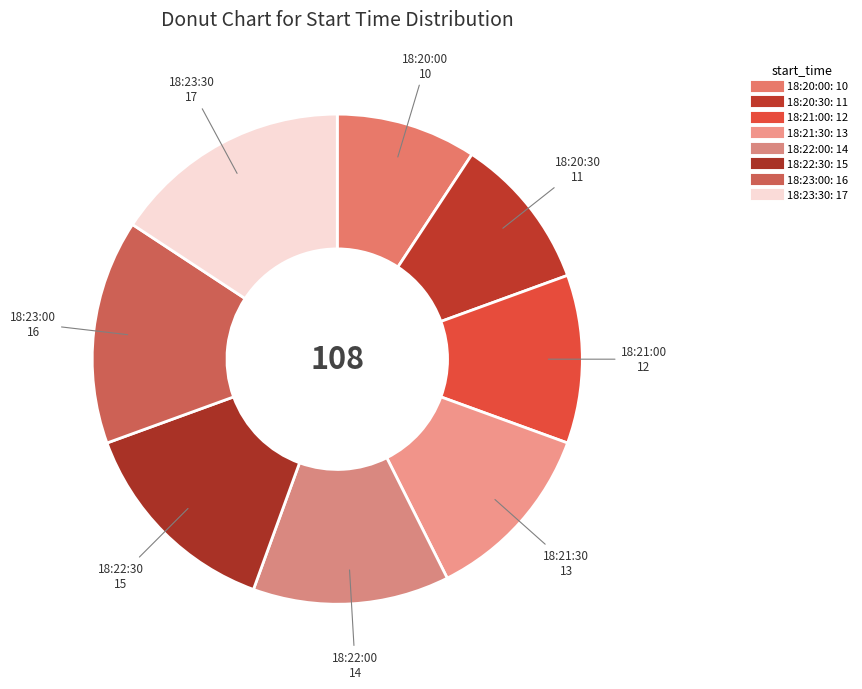

How many slices are in this pie chart?

8